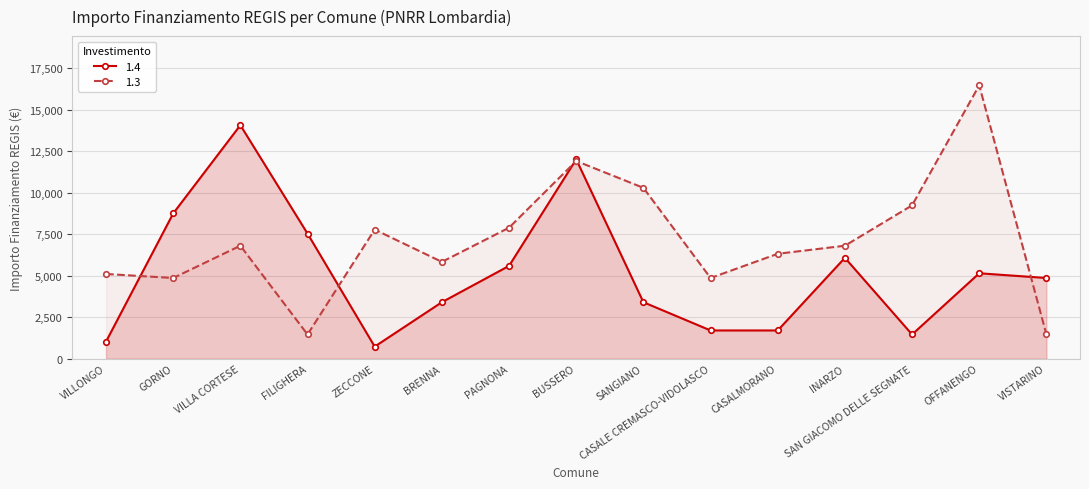

Which series has the largest total across all categories?

1.3